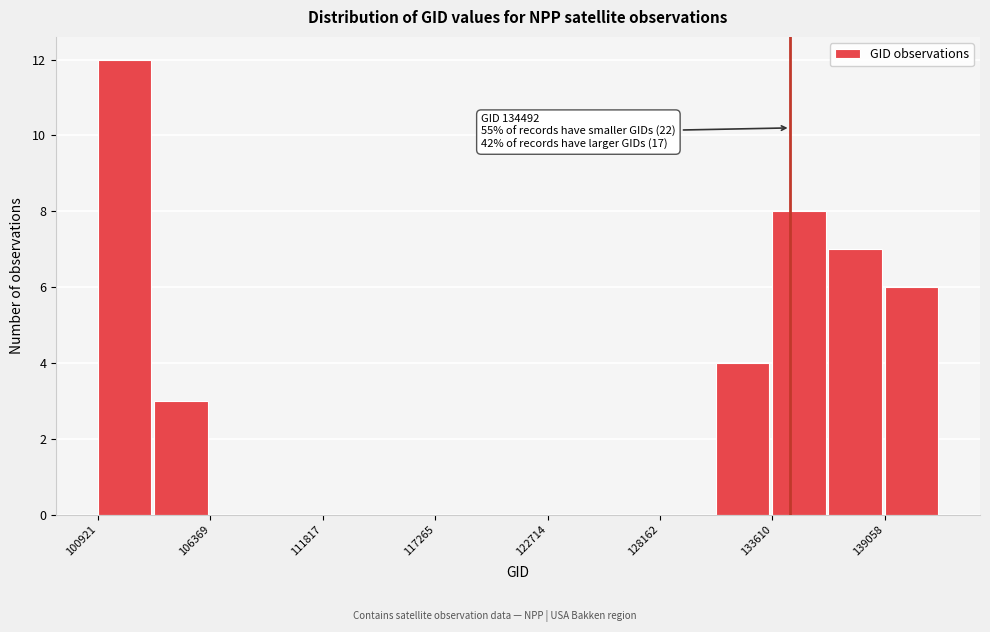

Read against the x-axis, roughly where is the centre of the tallest bar?

102000